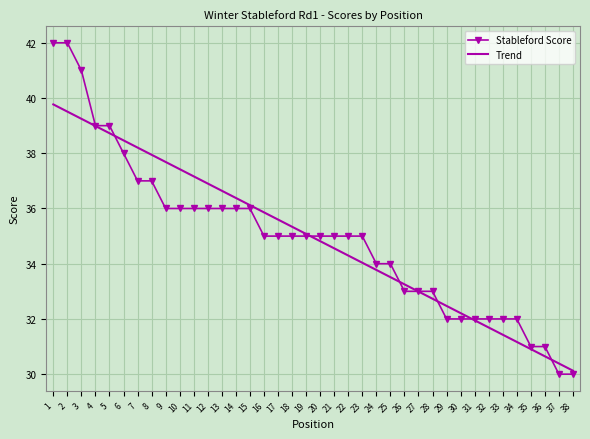

How many values in the Trend series are below 35?

19